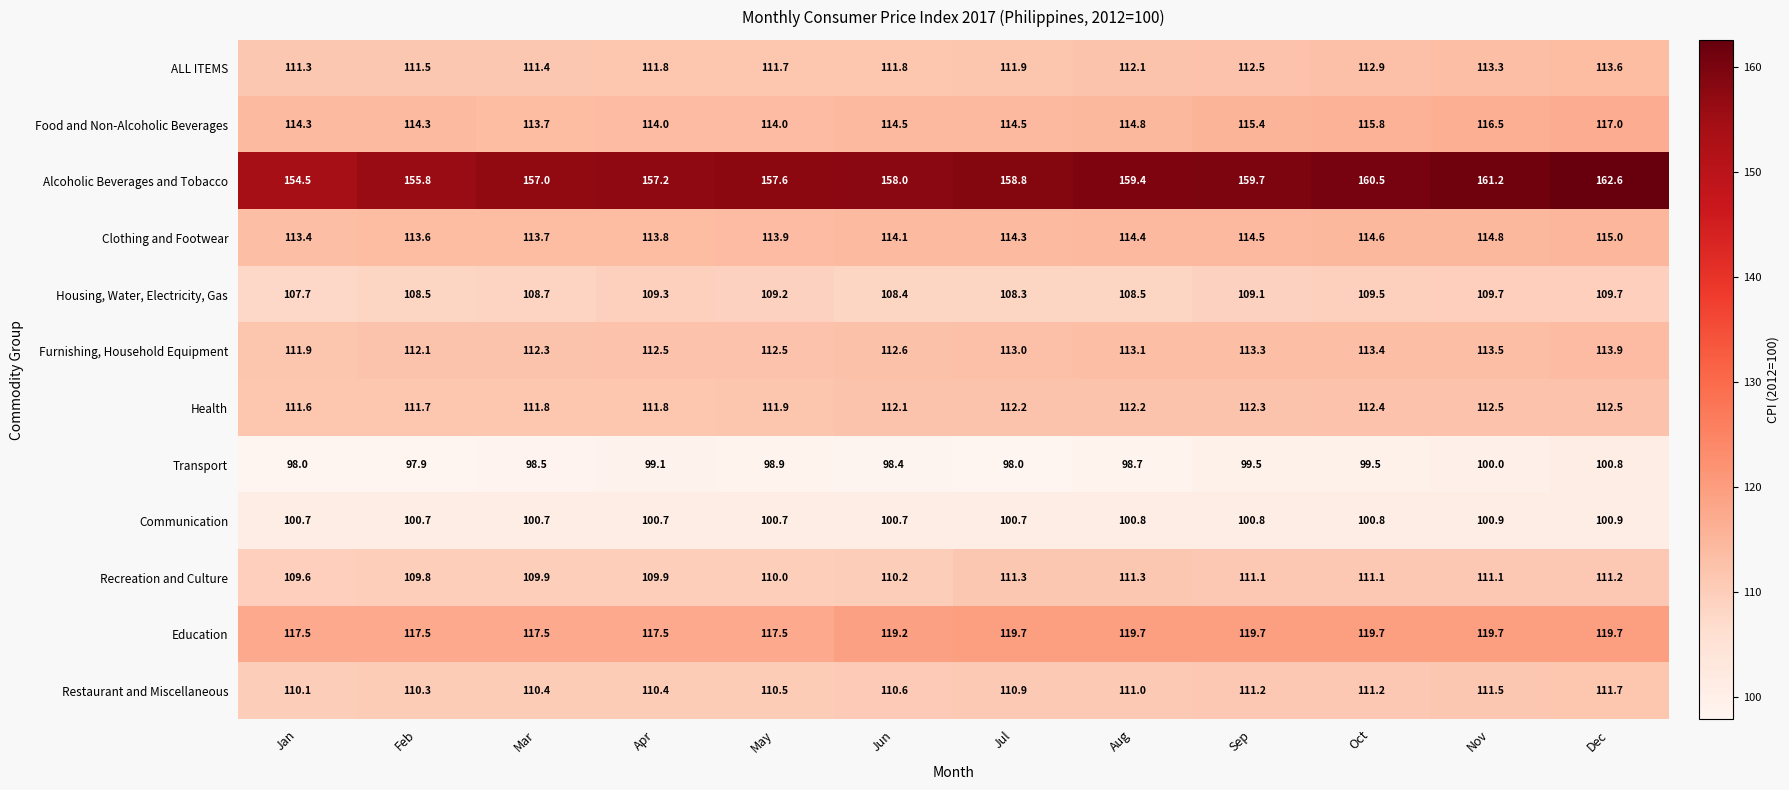

At which label does Housing, Water, Electricity, Gas first exceed 109?

Apr